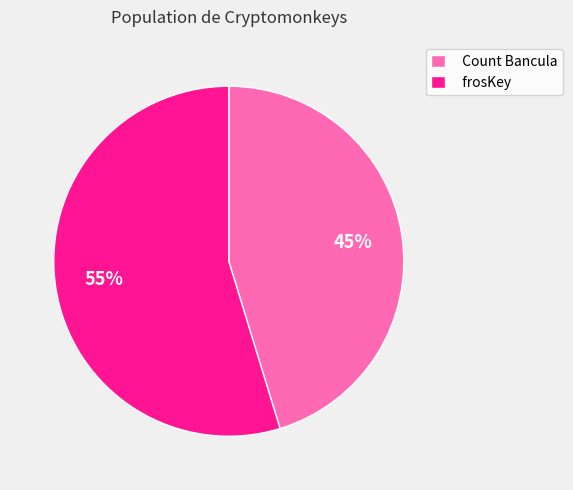

Does any single category account for the majority?

Yes